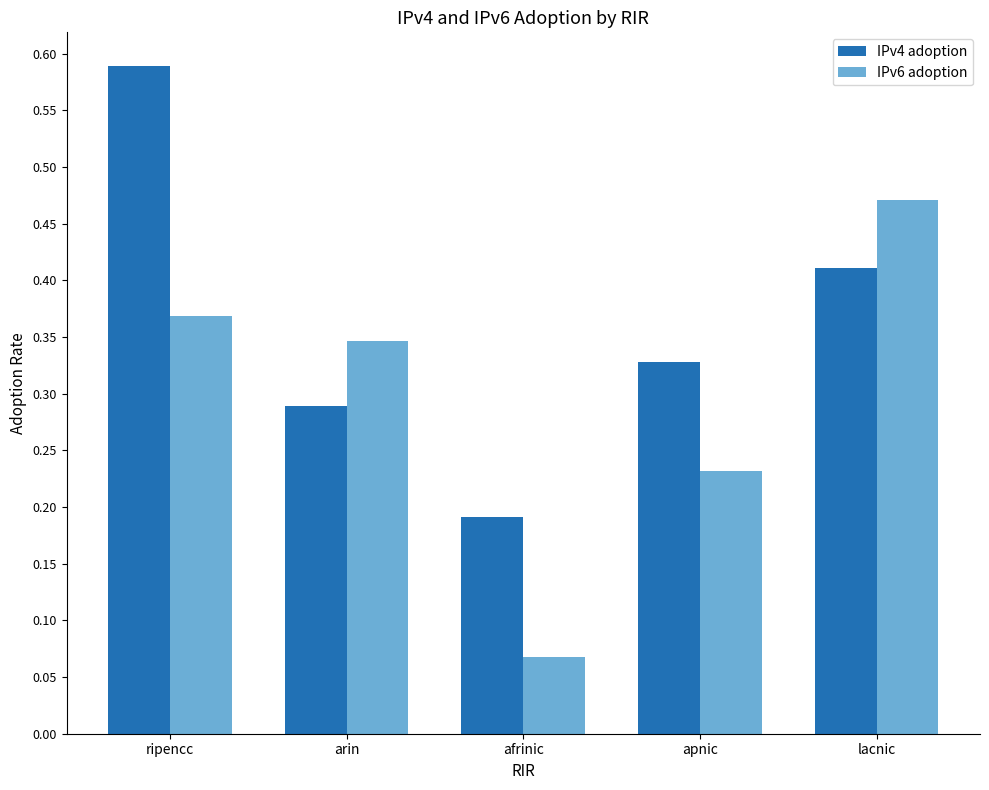

Between ripencc and arin, which series saw the biggest shift?

IPv4 adoption